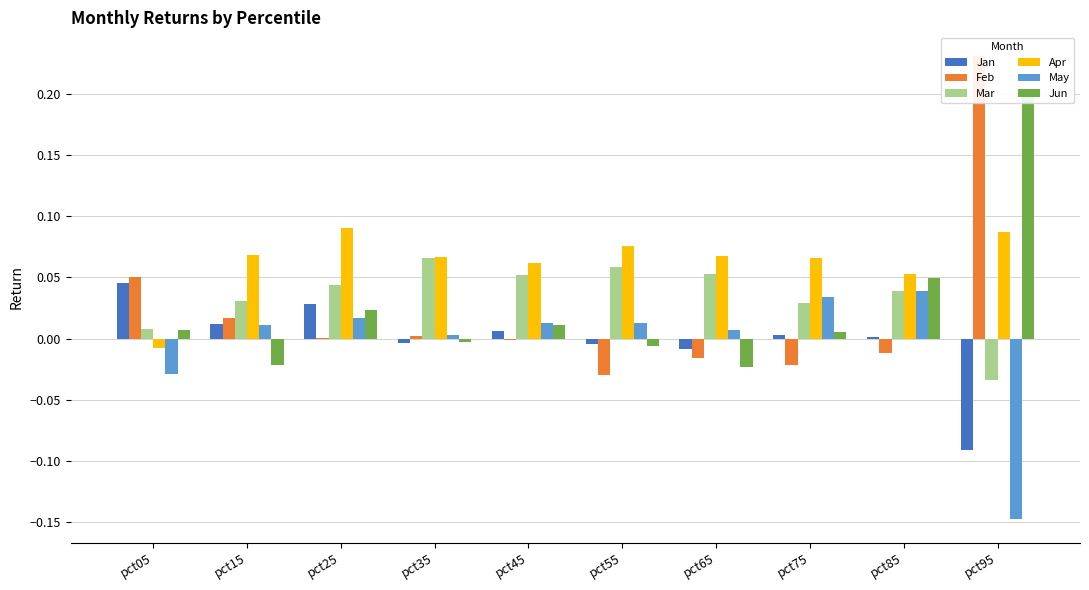

Does the chart contain stacked bars?

No